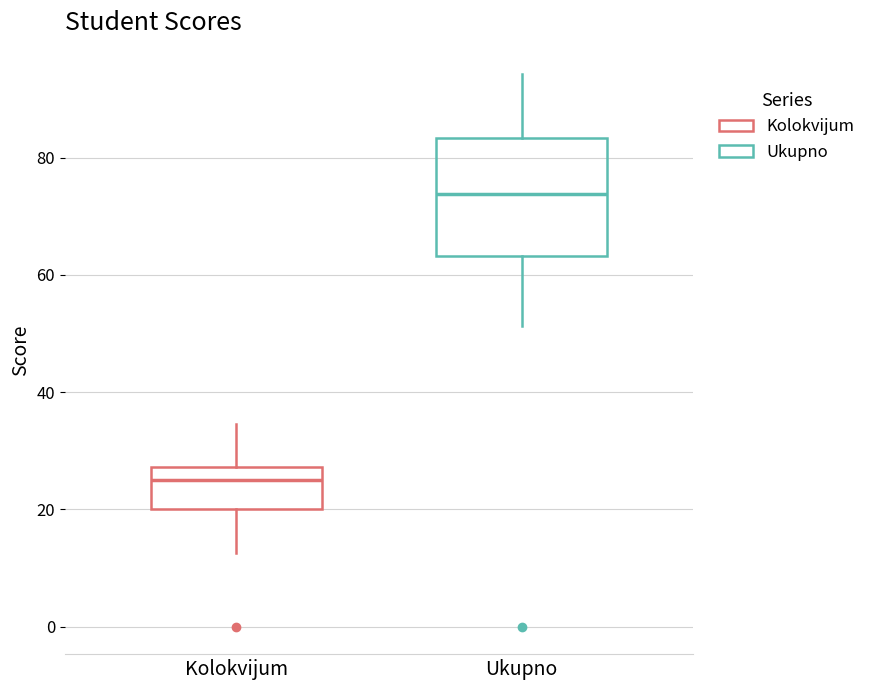

Which box has the lowest median line?

Kolokvijum